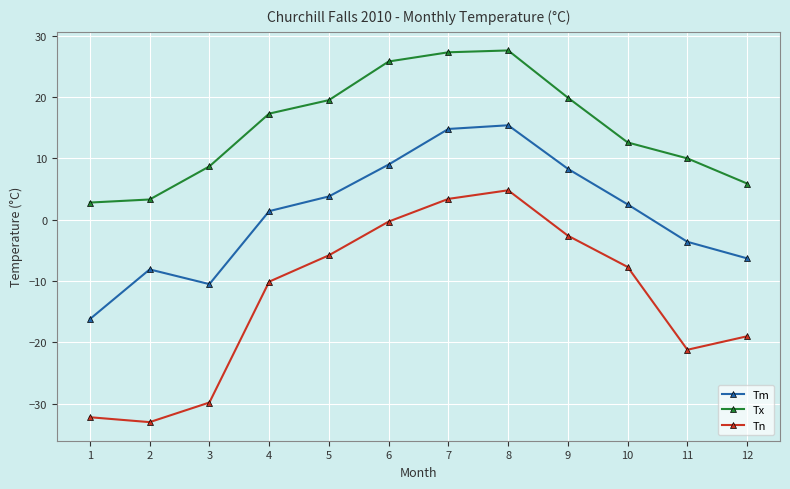

What is the maximum value for Tx?

27.6